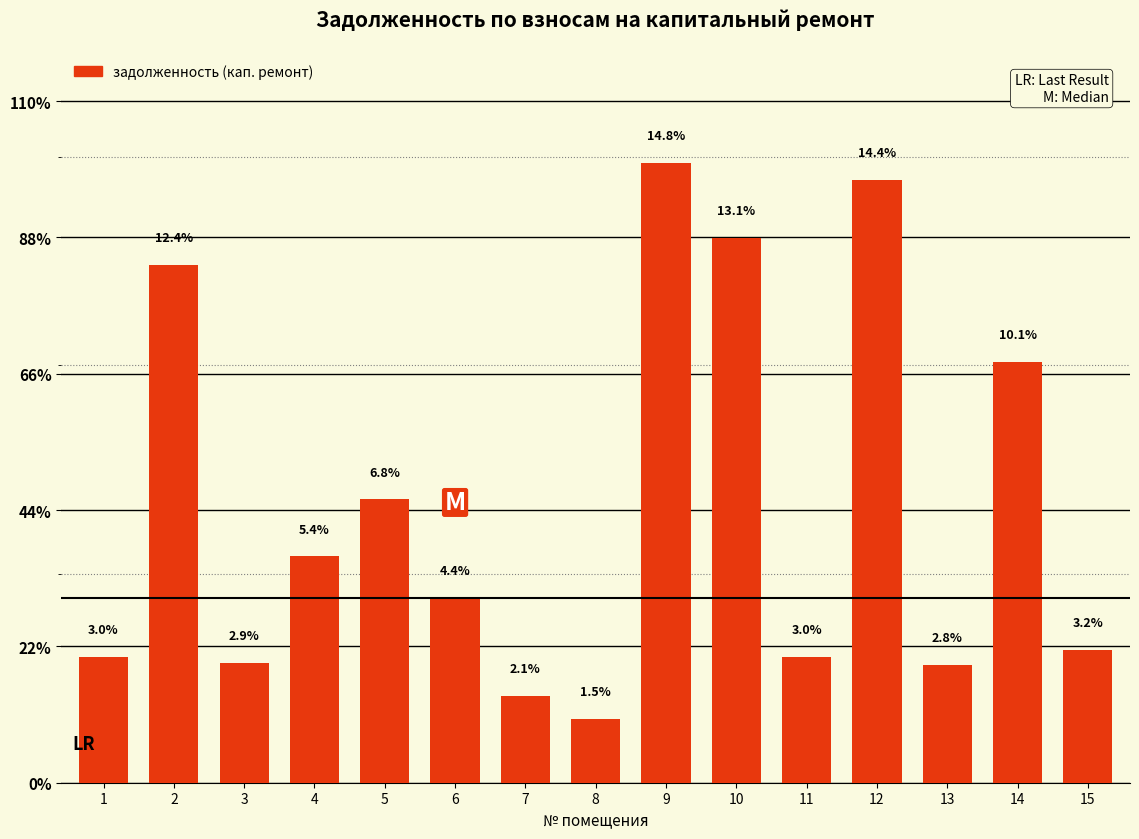

At which label does the data first exceed 4059?

2